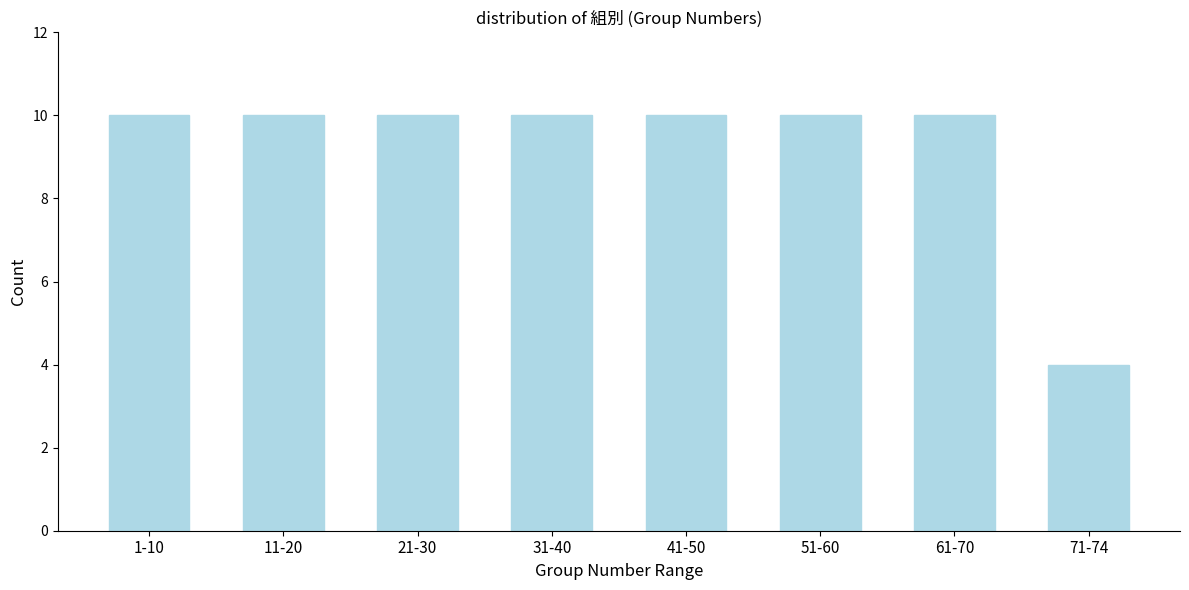

Reading left to right, list all the values displayed in this chart.

1-10=10	11-20=10	21-30=10	31-40=10	41-50=10	51-60=10	61-70=10	71-74=4